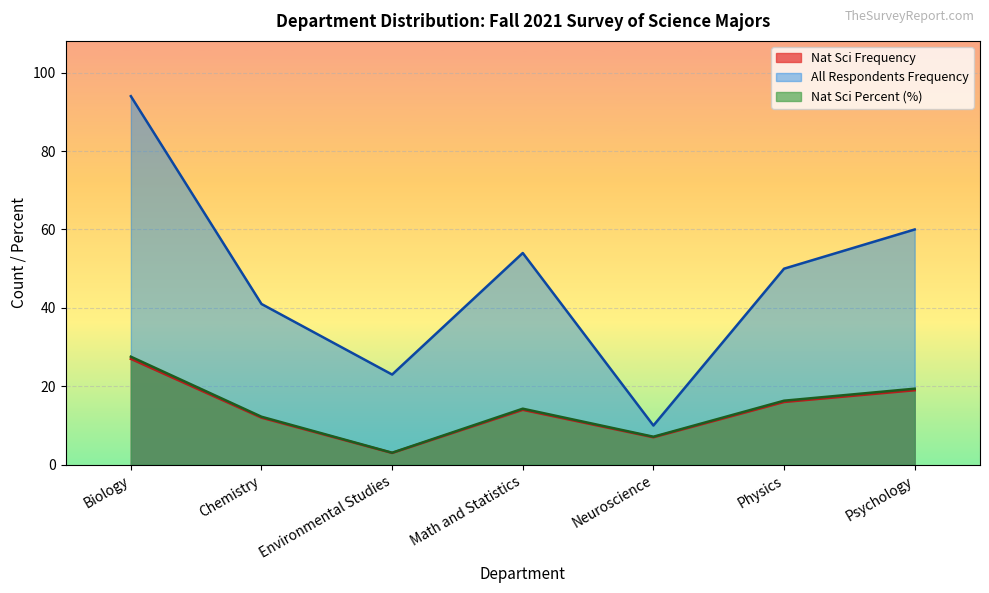

Reading right to left, list all the values displayed in this chart.

Nat Sci Frequency: 19.0	16.0	7.0	14.0	3.0	12.0	27.0
All Respondents Frequency: 60.0	50.0	10.0	54.0	23.0	41.0	94.0
Nat Sci Percent: 19.4	16.3	7.1	14.3	3.1	12.2	27.6